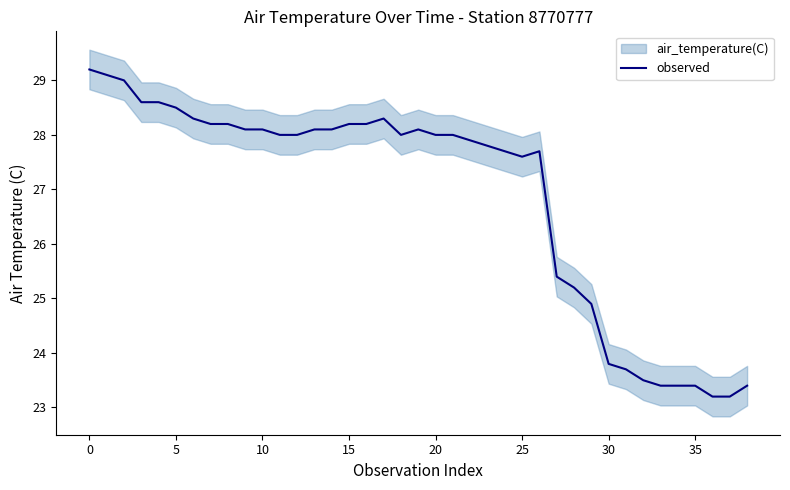

The chart shows a value of 27.8 at 23. True or false?

True